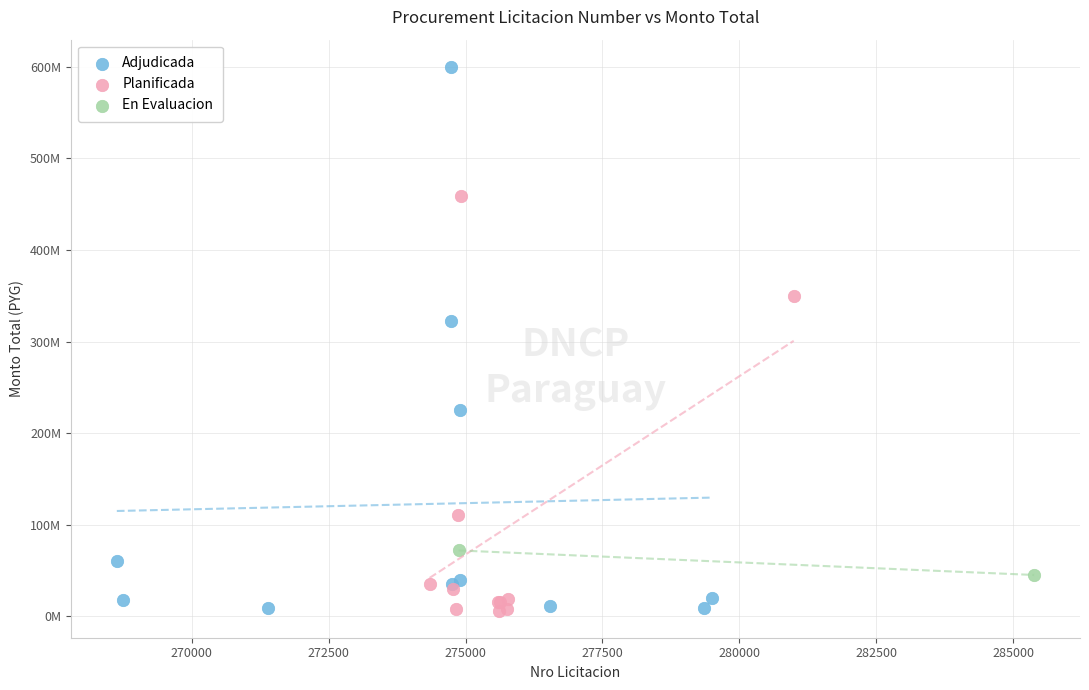

What are all the series names shown in the legend?

Adjudicada, Planificada, En Evaluacion